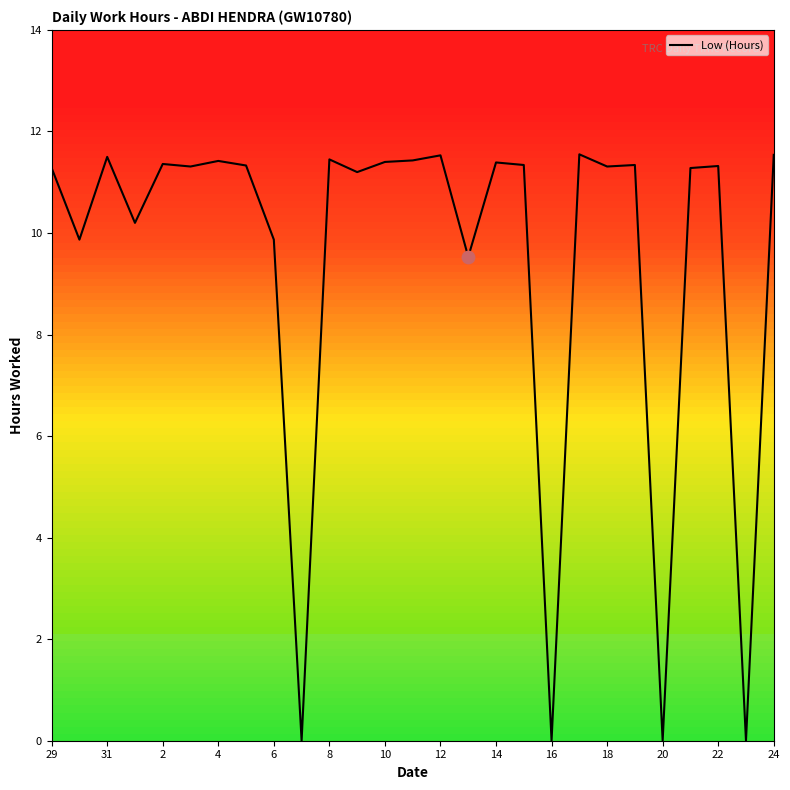

What is the greatest value displayed?

11.6